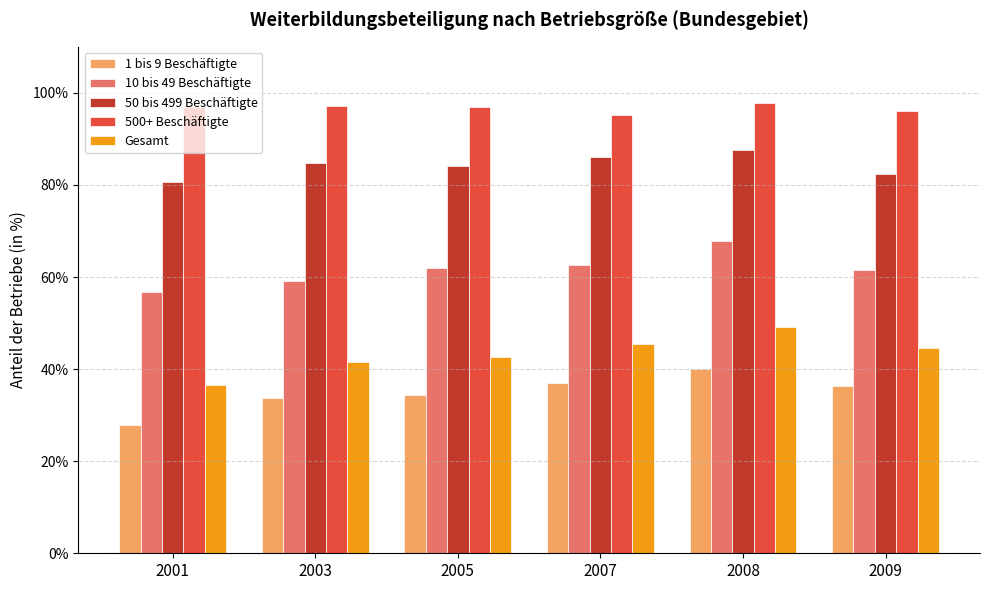

Is it true that 1 bis 9 Beschäftigte equals 0.6 at 2005?

False